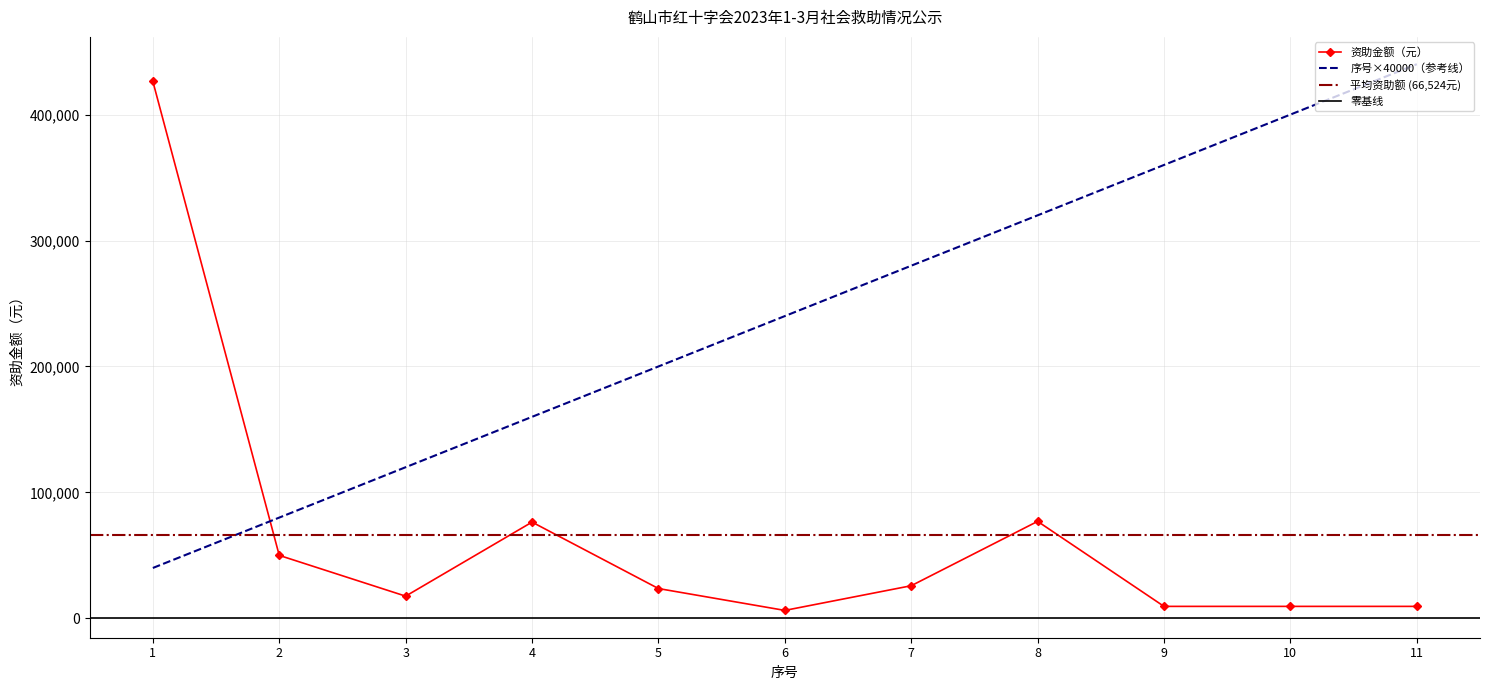

At how many categories does at least one series exceed 305634?

5